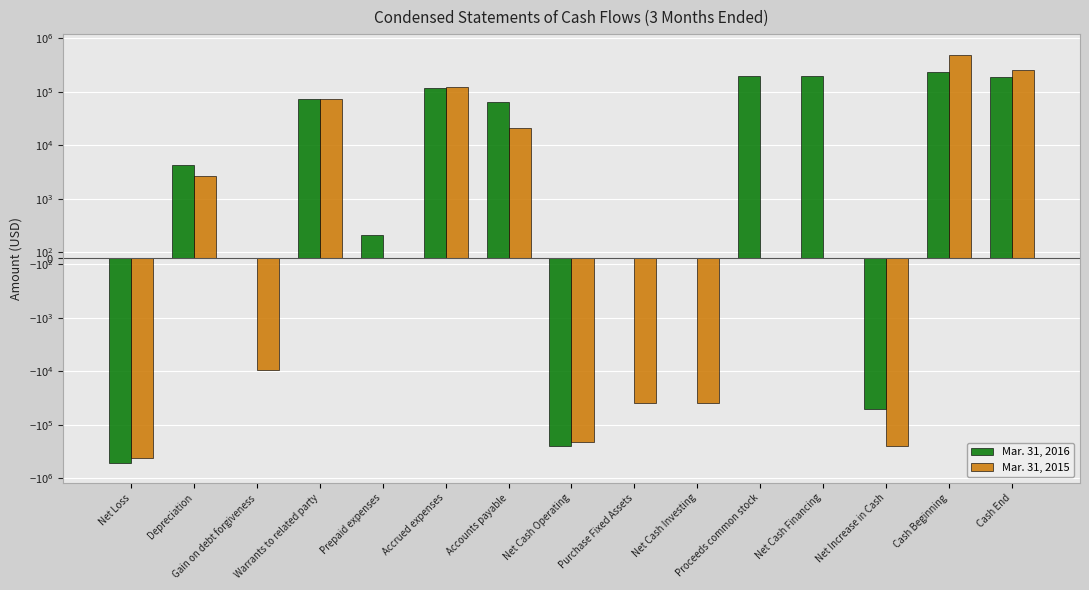

The value of Mar. 31, 2015 at Warrants to related party is 108125. True or false?

False